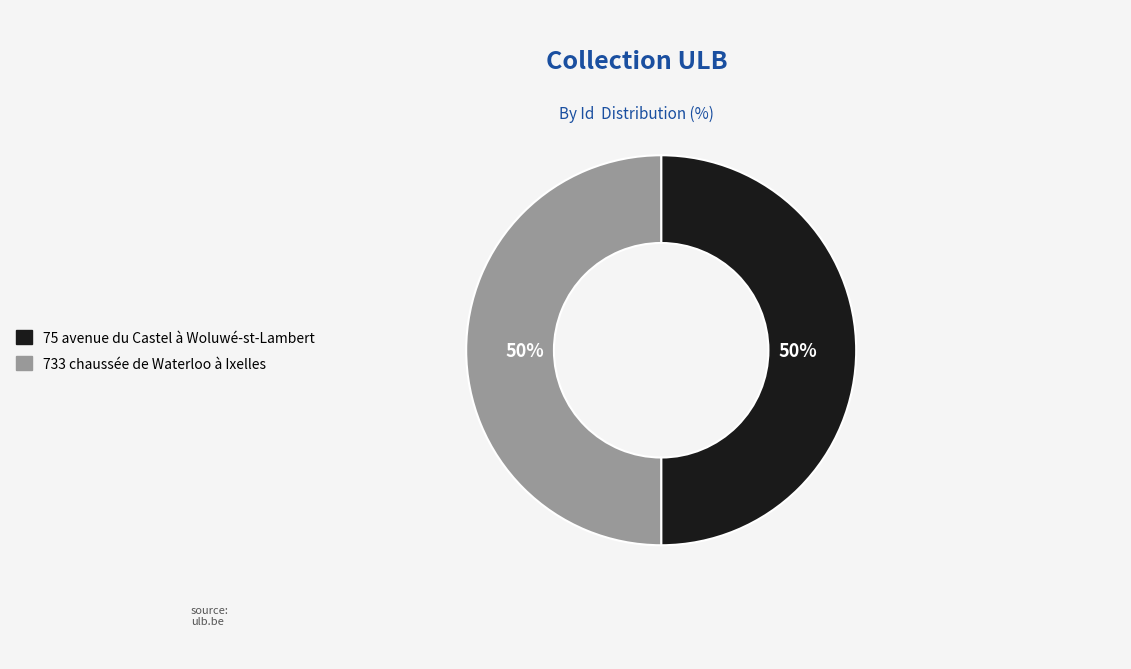

What is the ratio of the value at 733 chaussée de Waterloo à Ixelles to the value at 75 avenue du Castel à Woluwé-st-Lambert?

1.0